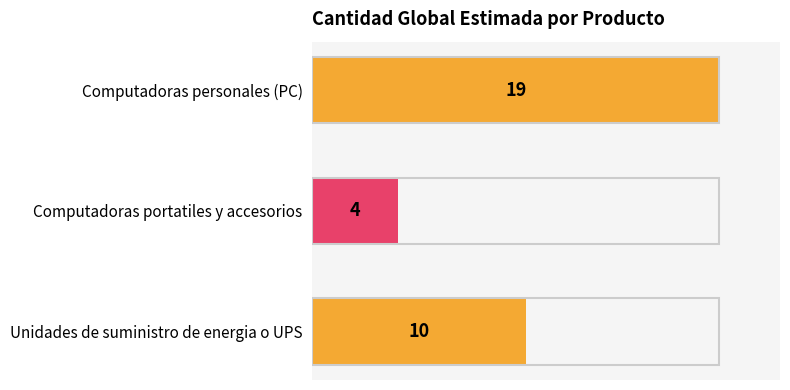

Count the values in the range 4 to 19.

3